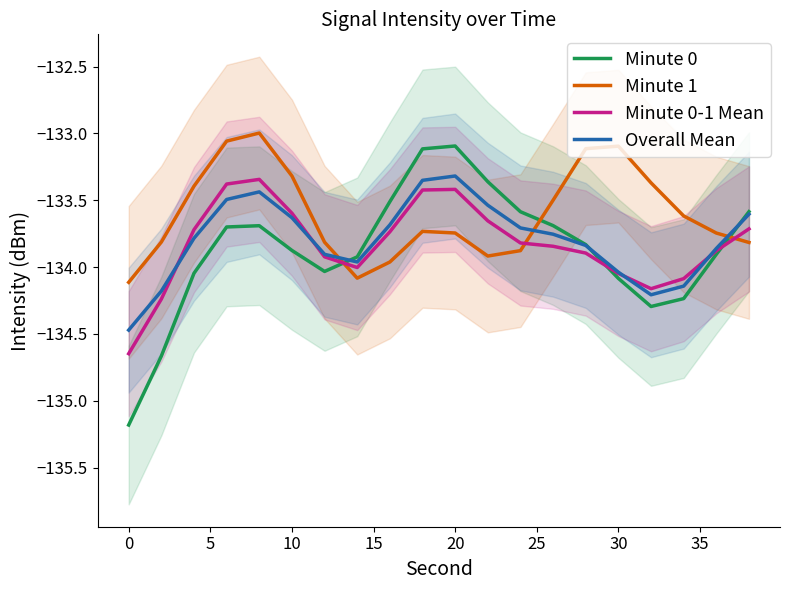

True or false: Minute 0-1 Mean has a value of -58.0 at 10.

False